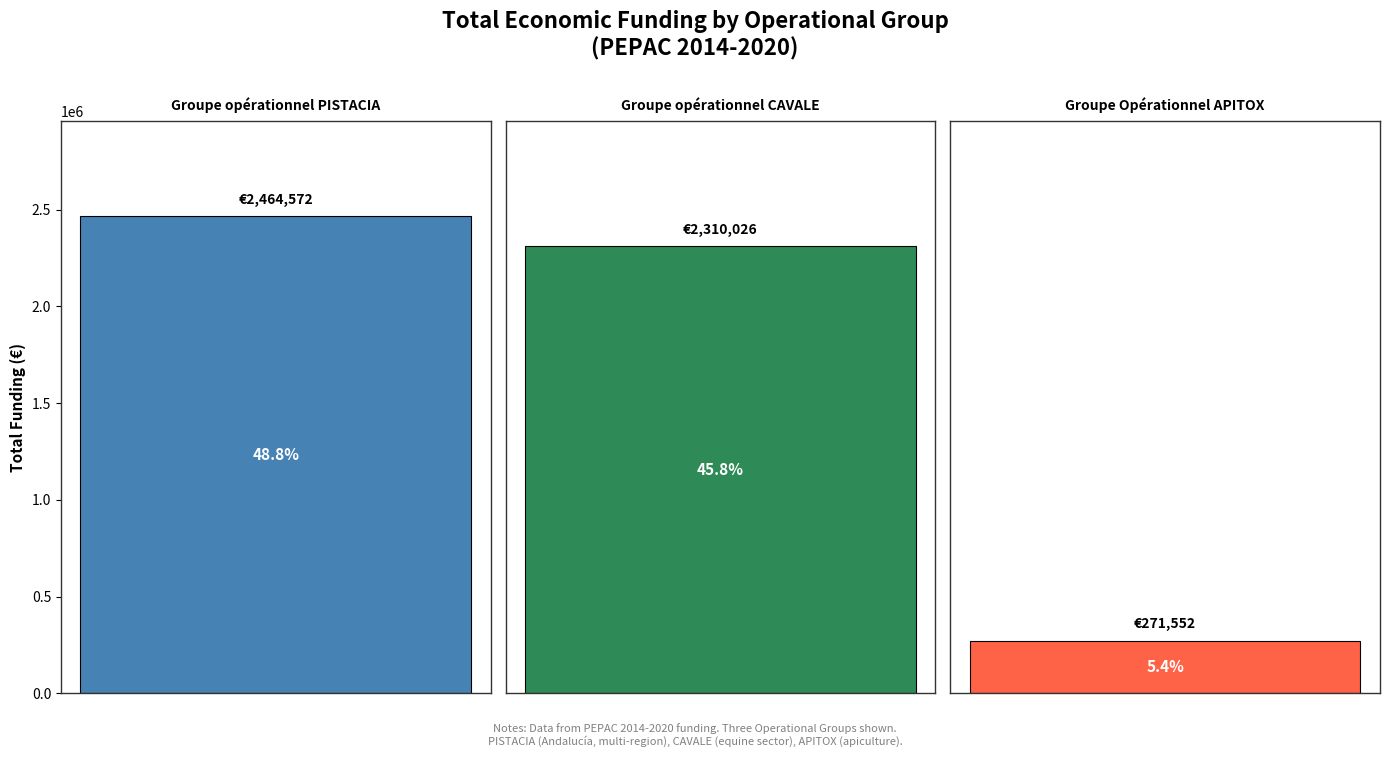

Reading right to left, what are all the values shown in this chart?

APITOX=271552	CAVALE=2310026	PISTACIA=2464572